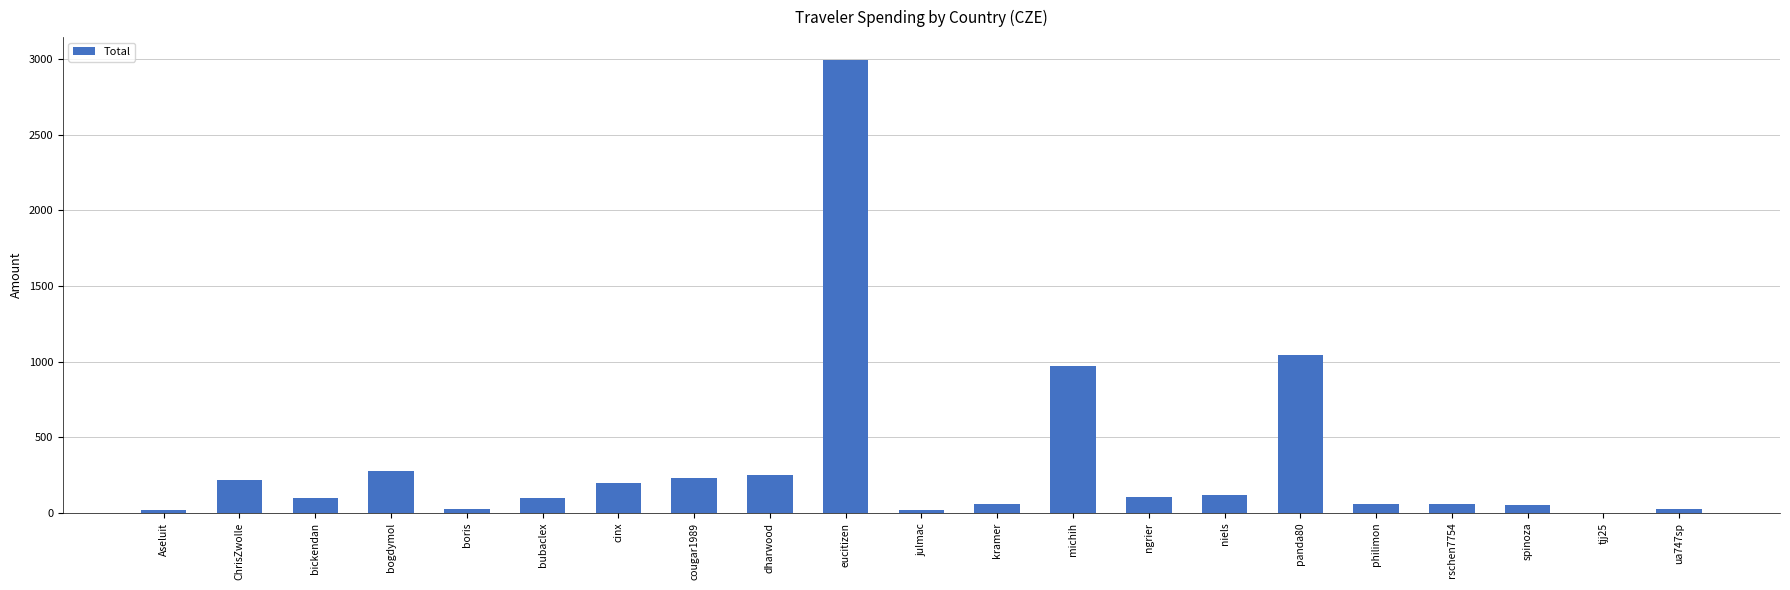

What is the difference between the values at boris and bickendan?

68.4